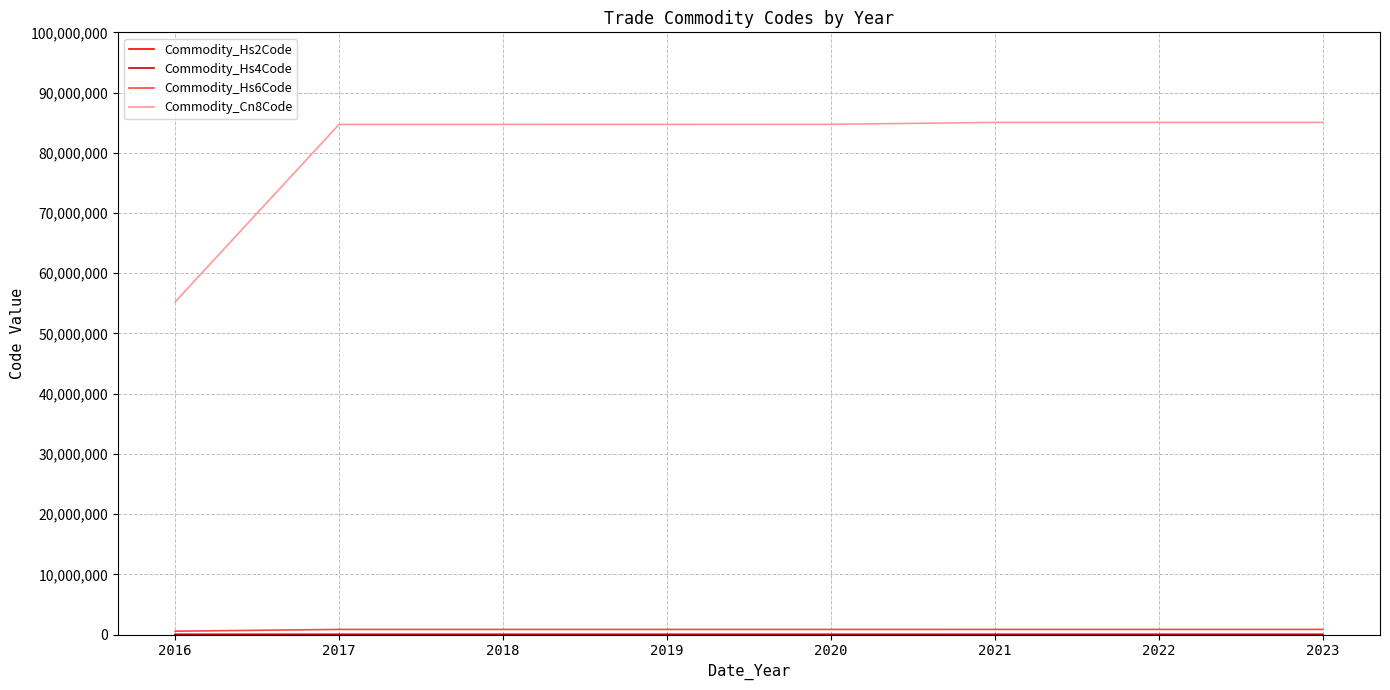

Which series has the largest total across all categories?

Commodity_Cn8Code